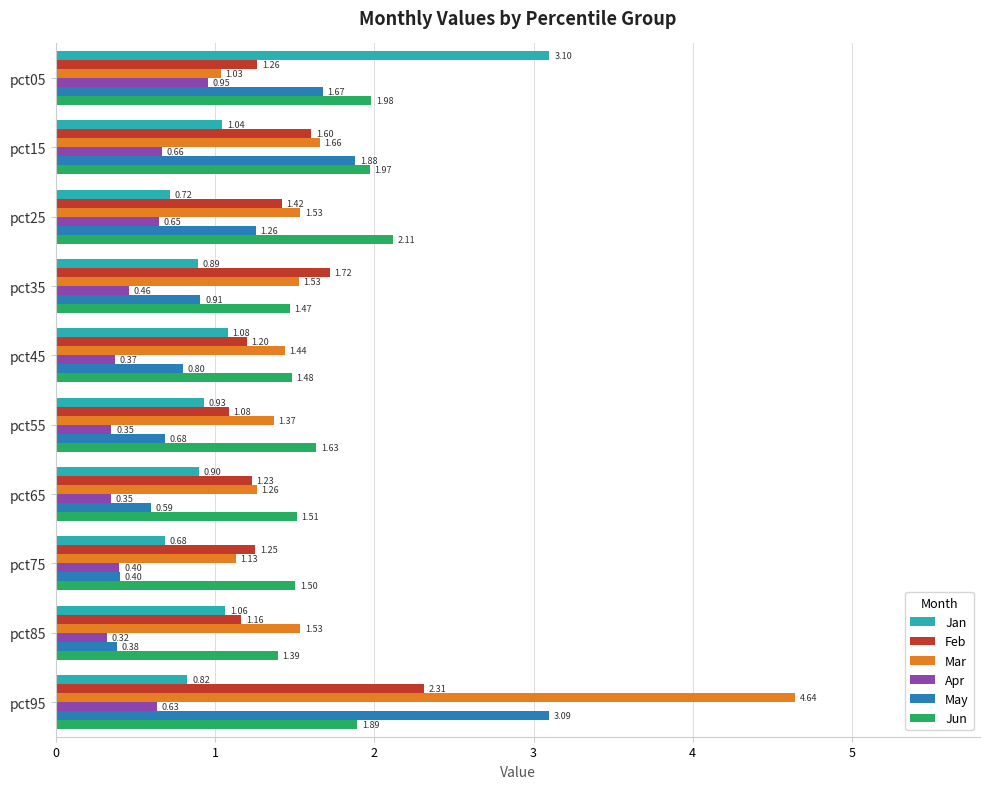

Which series changed the most between pct15 and pct85?

May